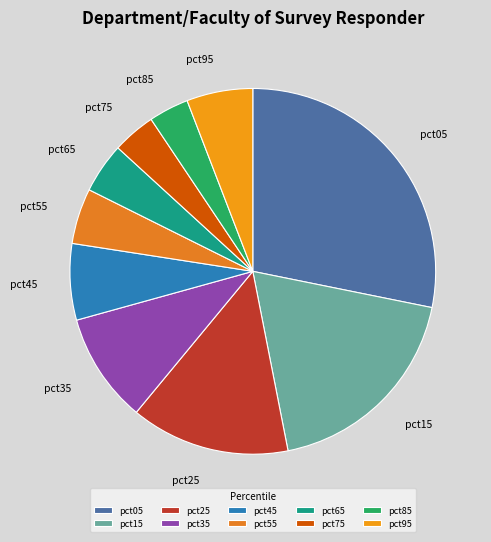

Is the sum of pct05 and pct95 greater than half?

No